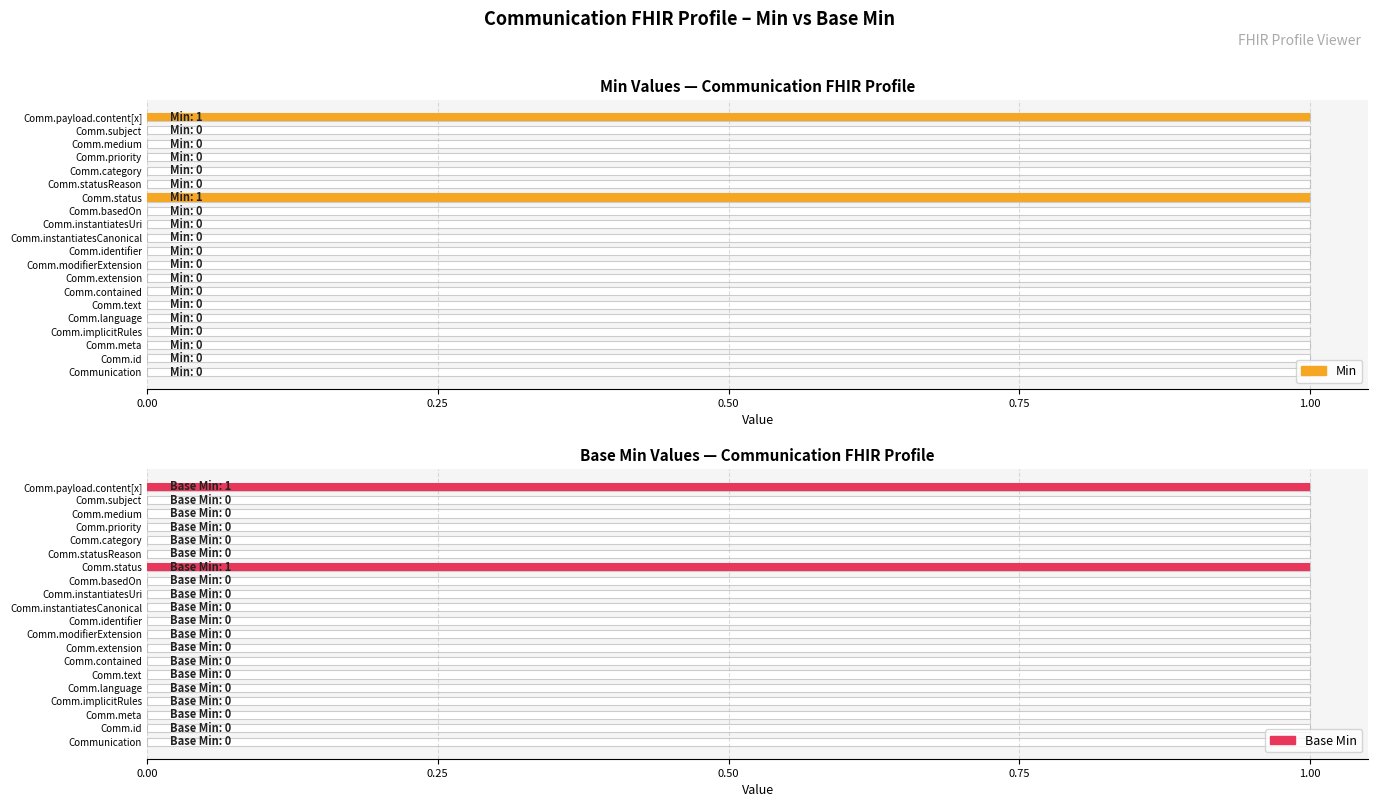

True or false: Min has a value of 0 at Comm.priority.

True